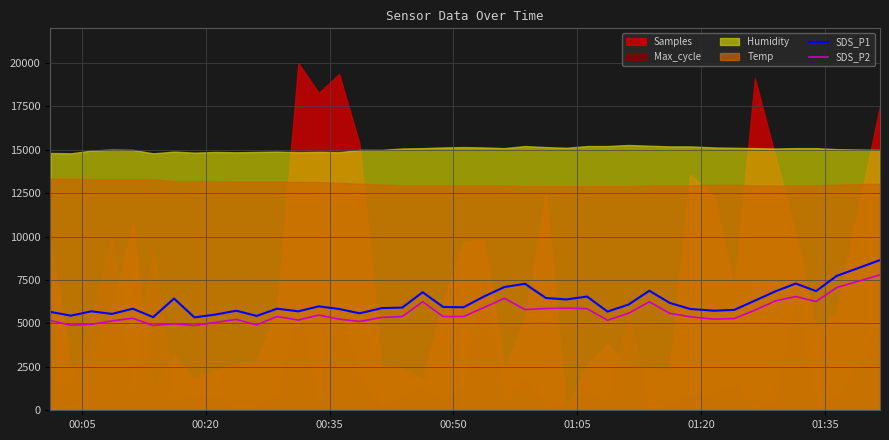

What is the difference between the second highest and second lowest values in the SDS_P1 series?

2370